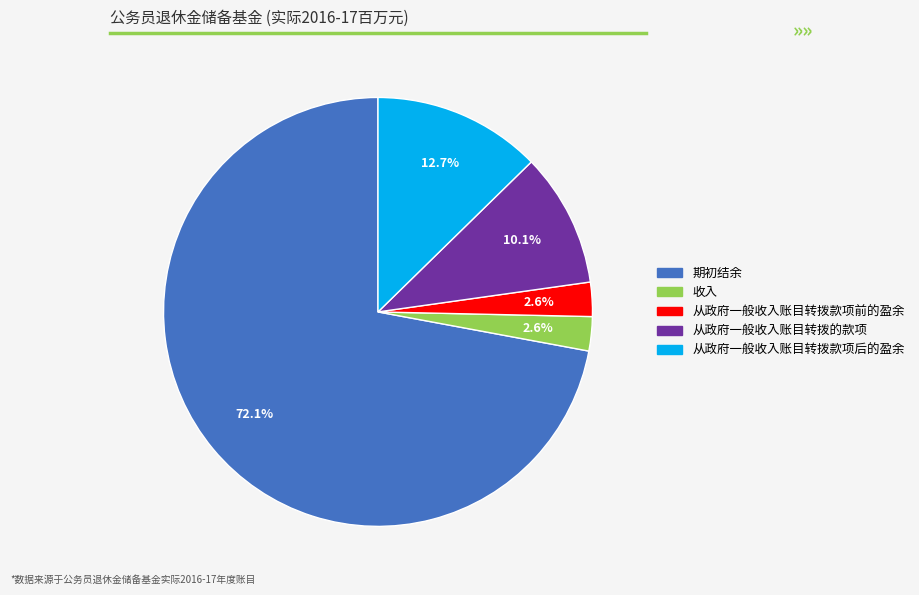

How many slices are in this pie chart?

5